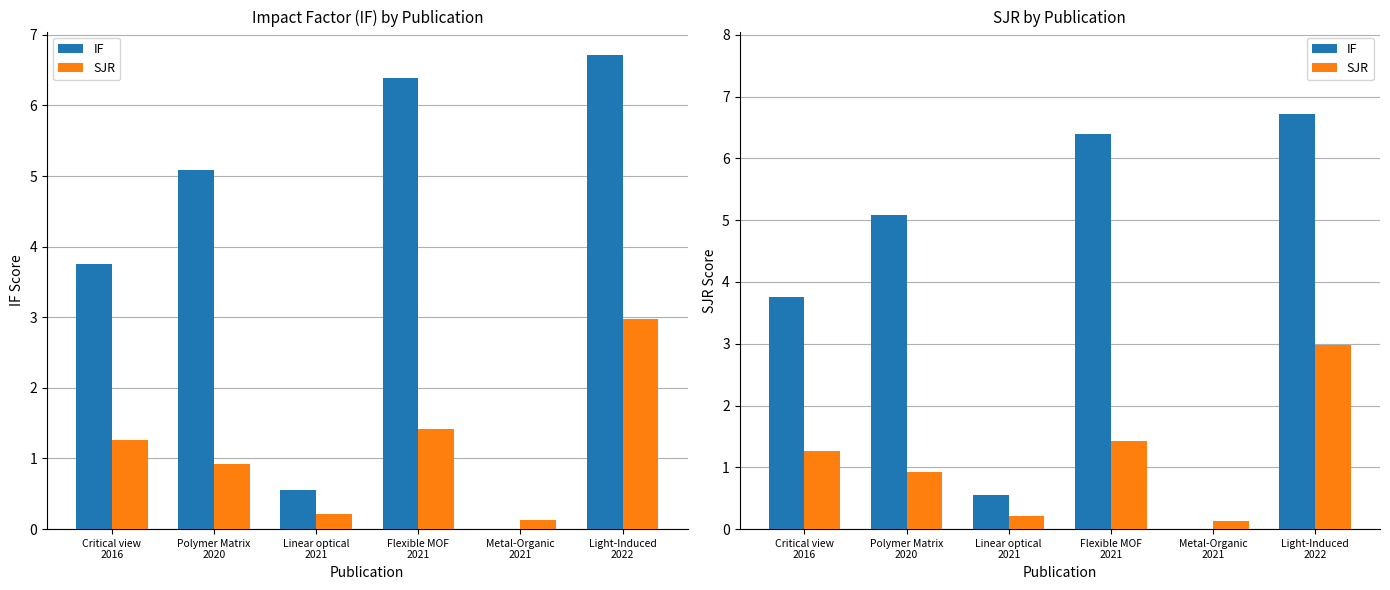

Which series has the largest total across all categories?

IF